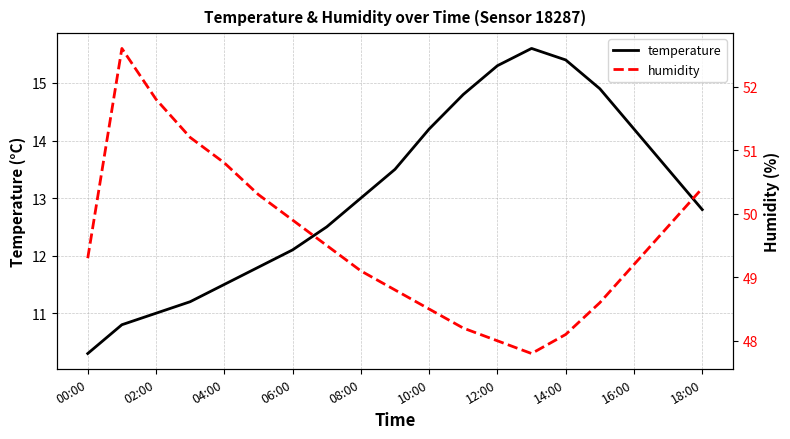

At which category does humidity reach its first local valley?

13